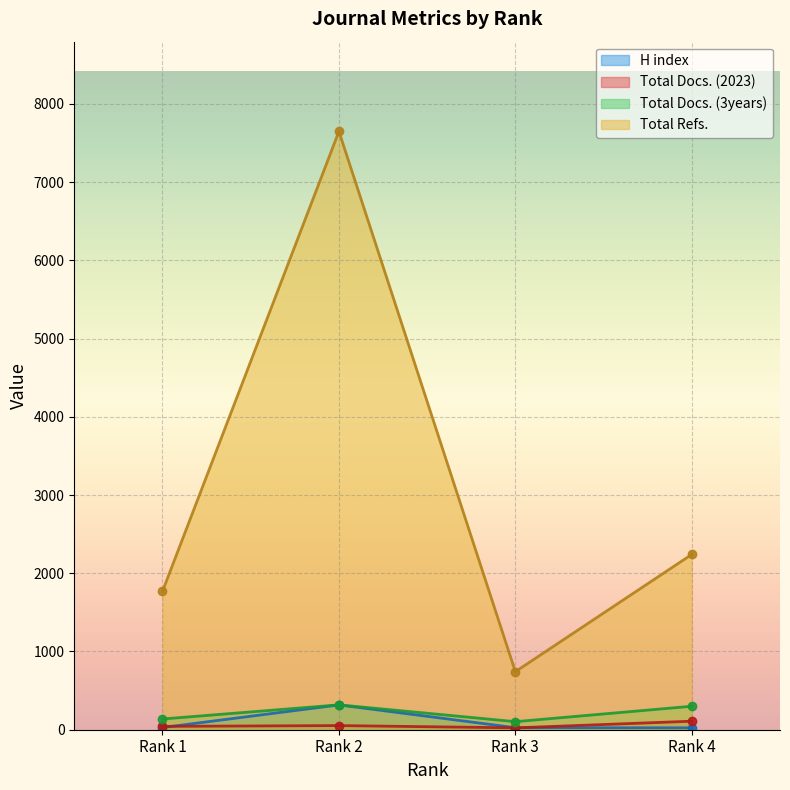

How many data points does each series have?

4